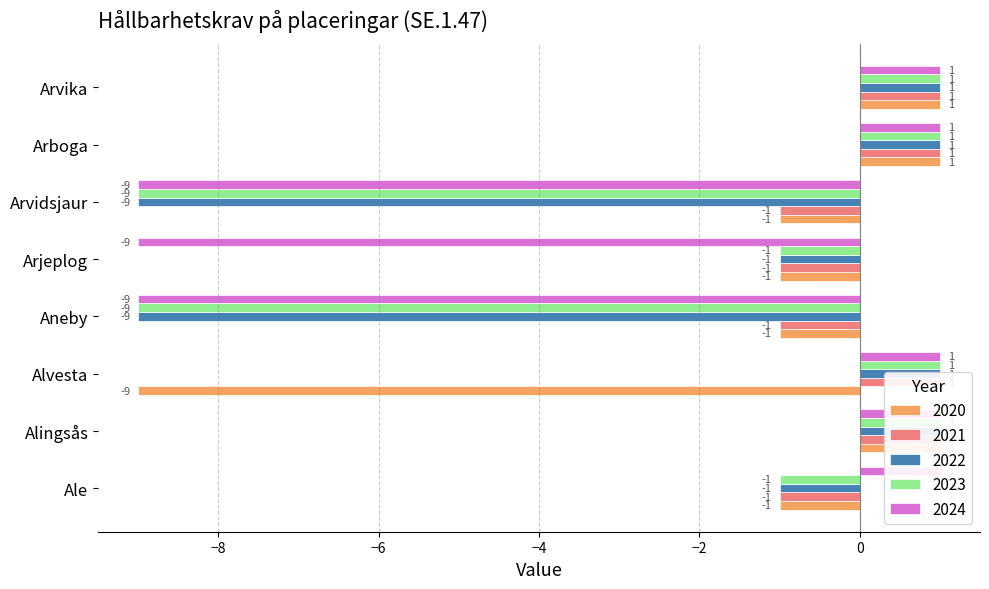

Reading right to left, transcribe all the data shown in this chart.

2020: Arvika=1	Arboga=1	Arvidsjaur=-1	Arjeplog=-1	Aneby=-1	Alvesta=-9	Alingsås=1	Ale=-1
2021: Arvika=1	Arboga=1	Arvidsjaur=-1	Arjeplog=-1	Aneby=-1	Alvesta=1	Alingsås=1	Ale=-1
2022: Arvika=1	Arboga=1	Arvidsjaur=-9	Arjeplog=-1	Aneby=-9	Alvesta=1	Alingsås=1	Ale=-1
2023: Arvika=1	Arboga=1	Arvidsjaur=-9	Arjeplog=-1	Aneby=-9	Alvesta=1	Alingsås=1	Ale=-1
2024: Arvika=1	Arboga=1	Arvidsjaur=-9	Arjeplog=-9	Aneby=-9	Alvesta=1	Alingsås=1	Ale=1